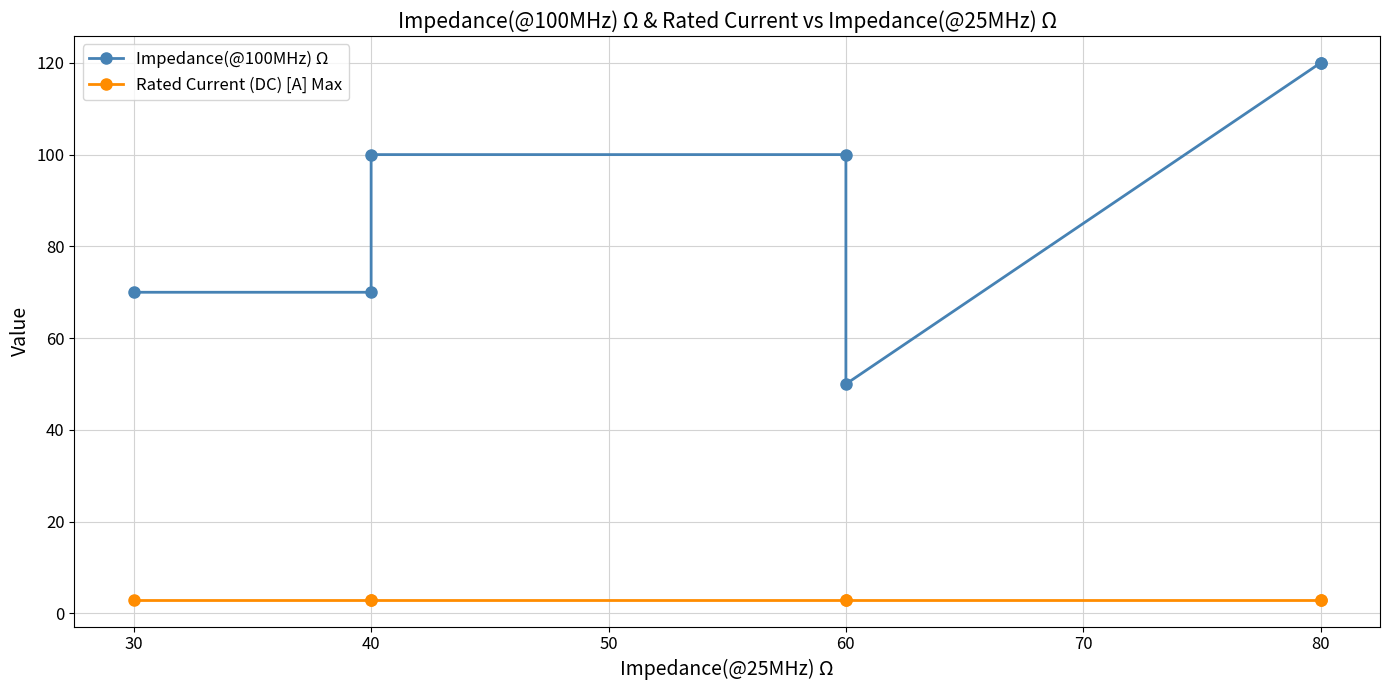

True or false: Rated Current (DC) [A] Max and Impedance(@100MHz) Ω intersect in this chart.

False